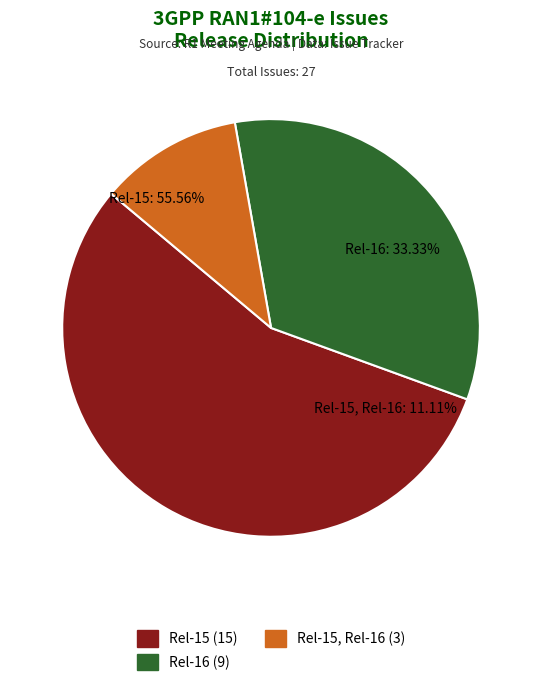

How many slices are in this pie chart?

3